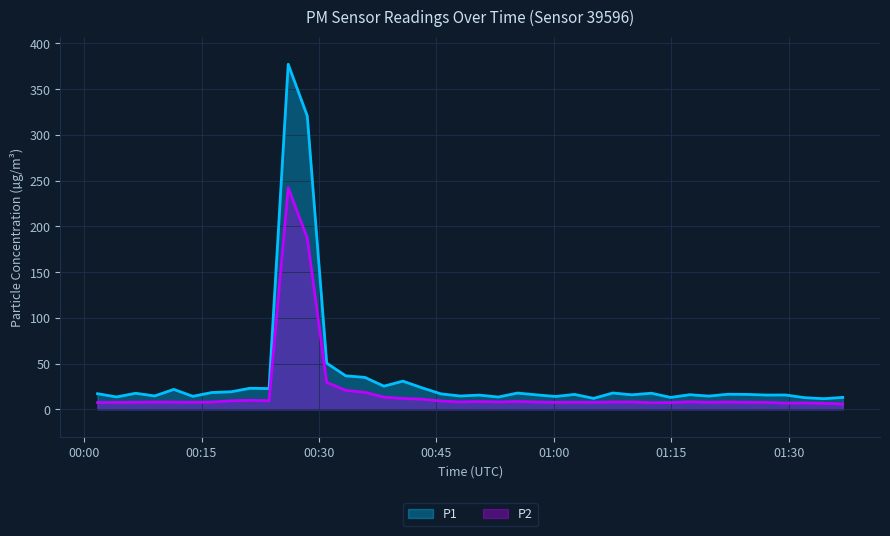

How many values in the P2 series exceed 7?

36